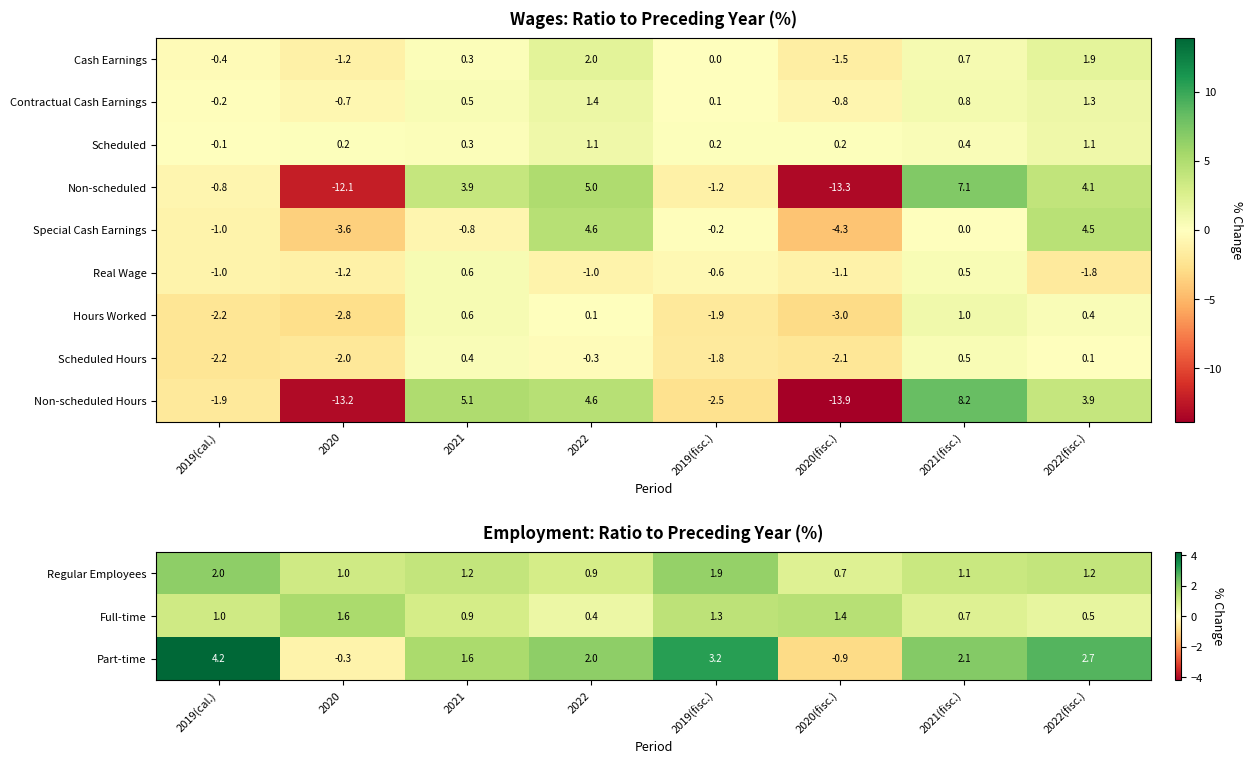

Is the value of Hours Worked at 2022 greater than the value of Contractual Cash Earnings at 2021(fisc.)?

No